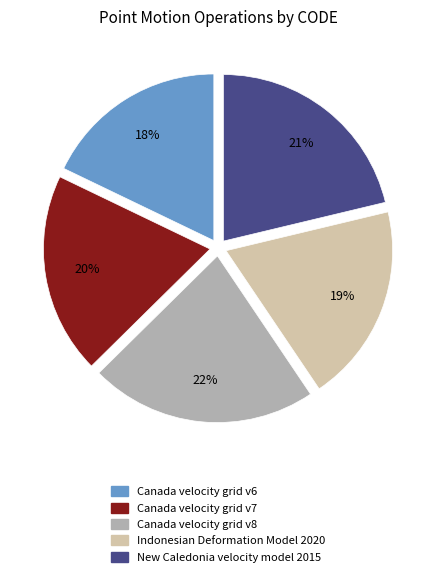

Is the sum of Canada velocity grid v8 and Canada velocity grid v6 greater than half?

No